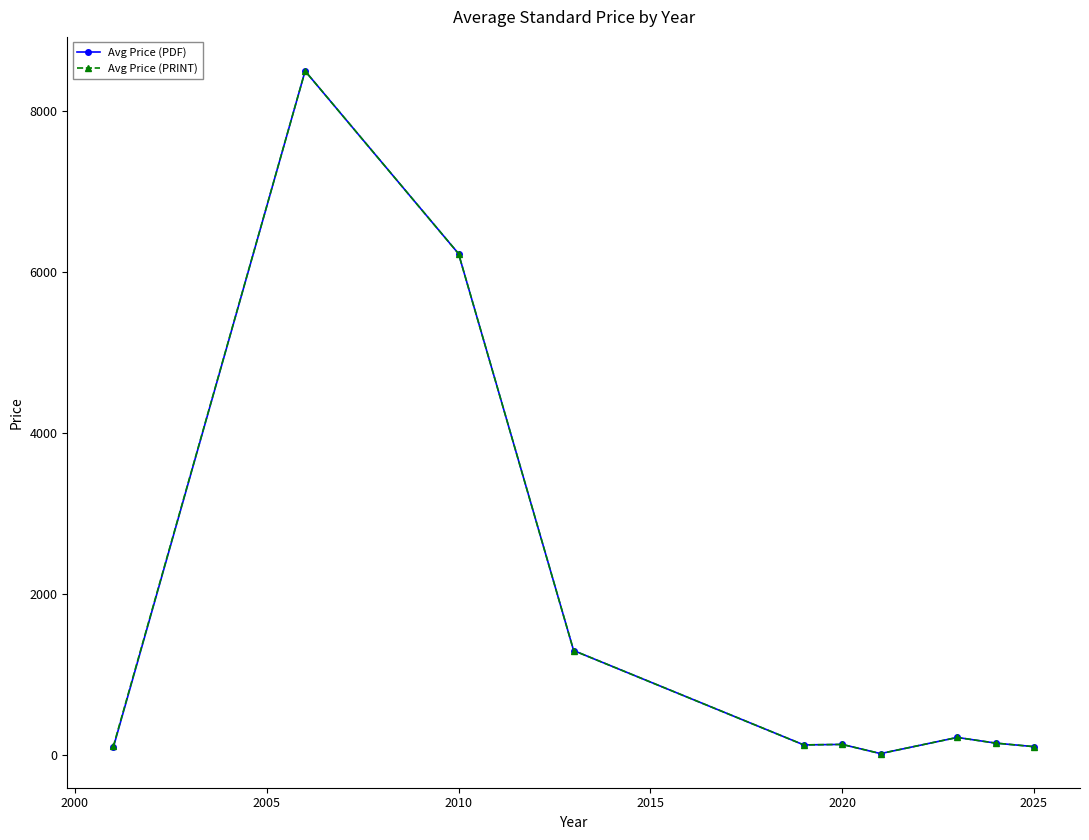

At how many categories does at least one series exceed 459?

3